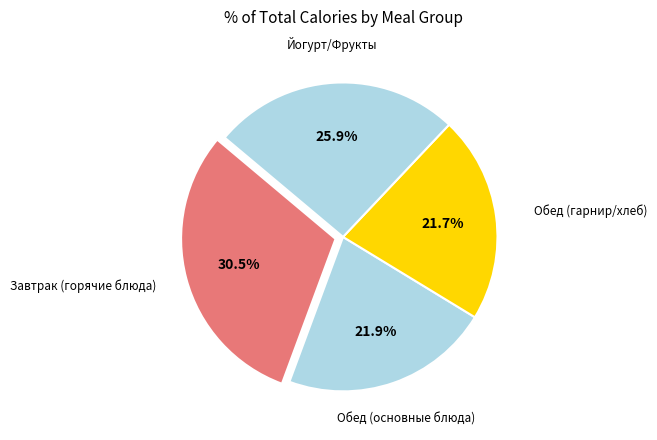

Is there a majority slice in this chart?

No